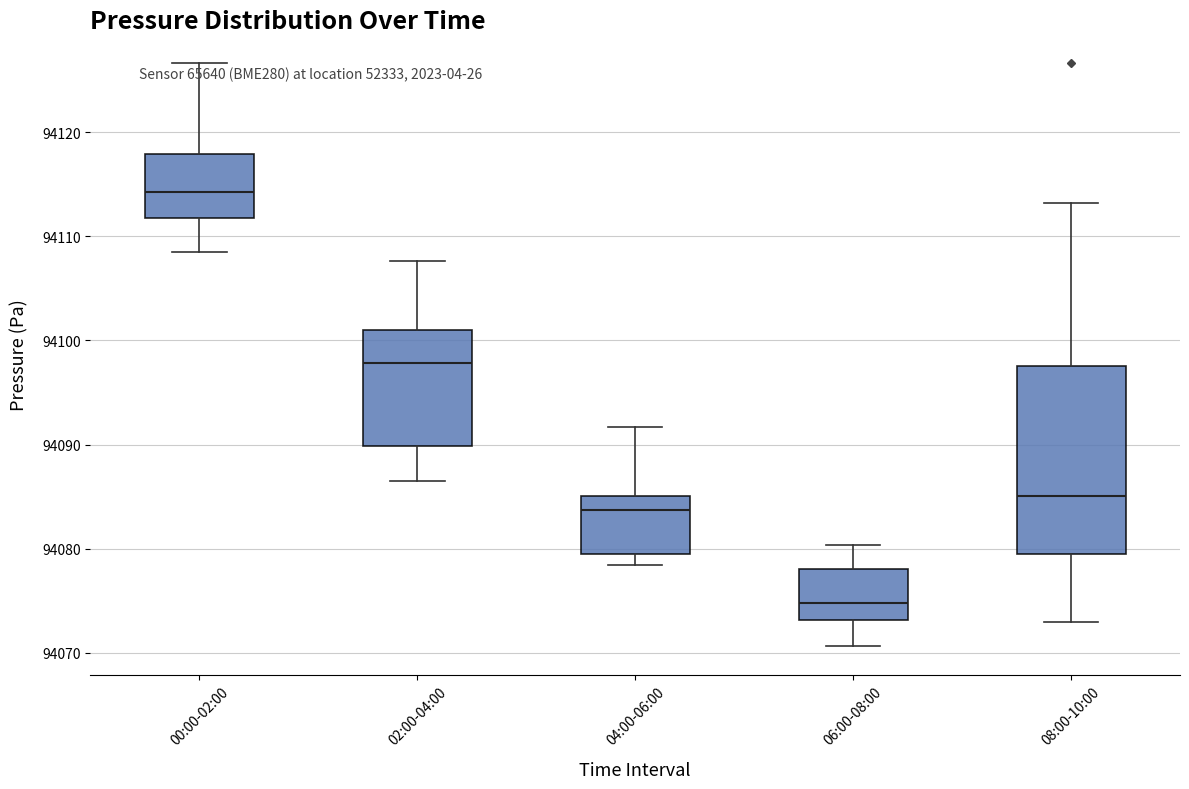

Which box's median line is the highest?

00:00-02:00